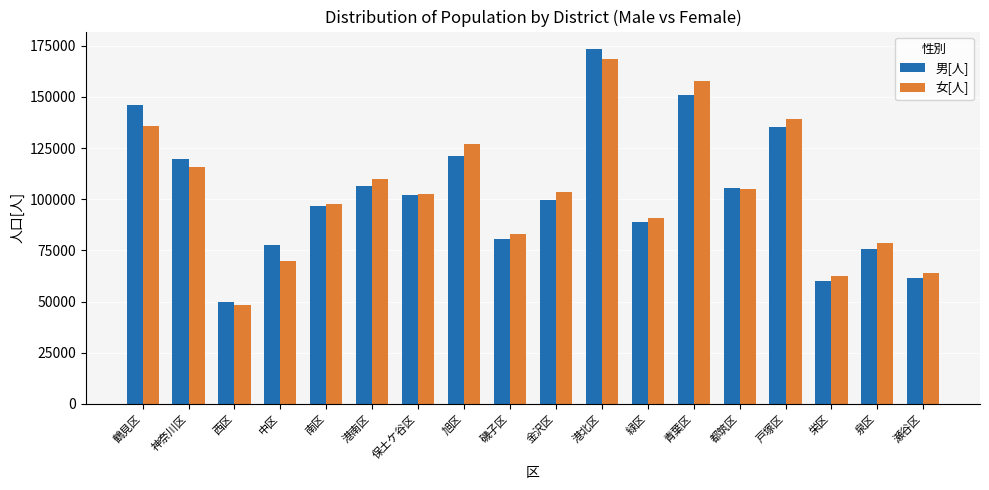

Is the value of 男[人] at 鶴見区 greater than the value of 女[人] at 栄区?

Yes